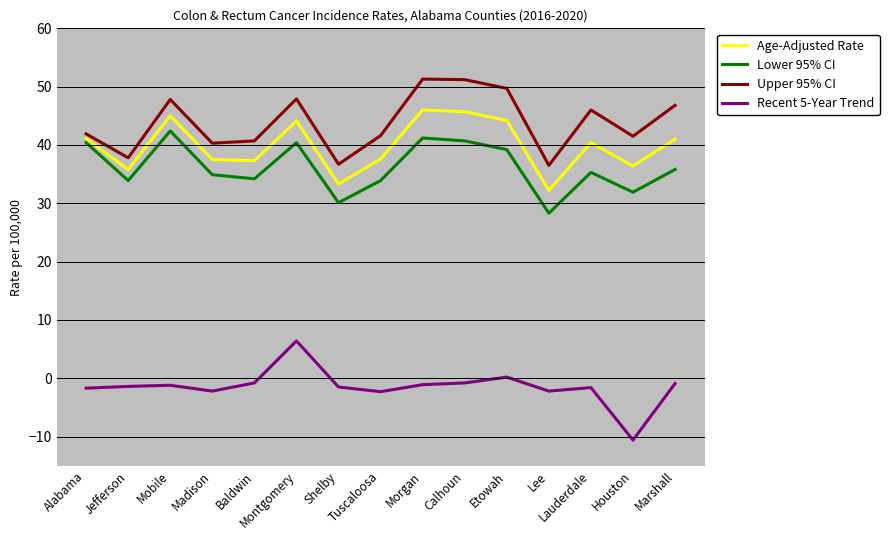

True or false: Age-Adjusted Rate and Upper 95% CI intersect in this chart.

False